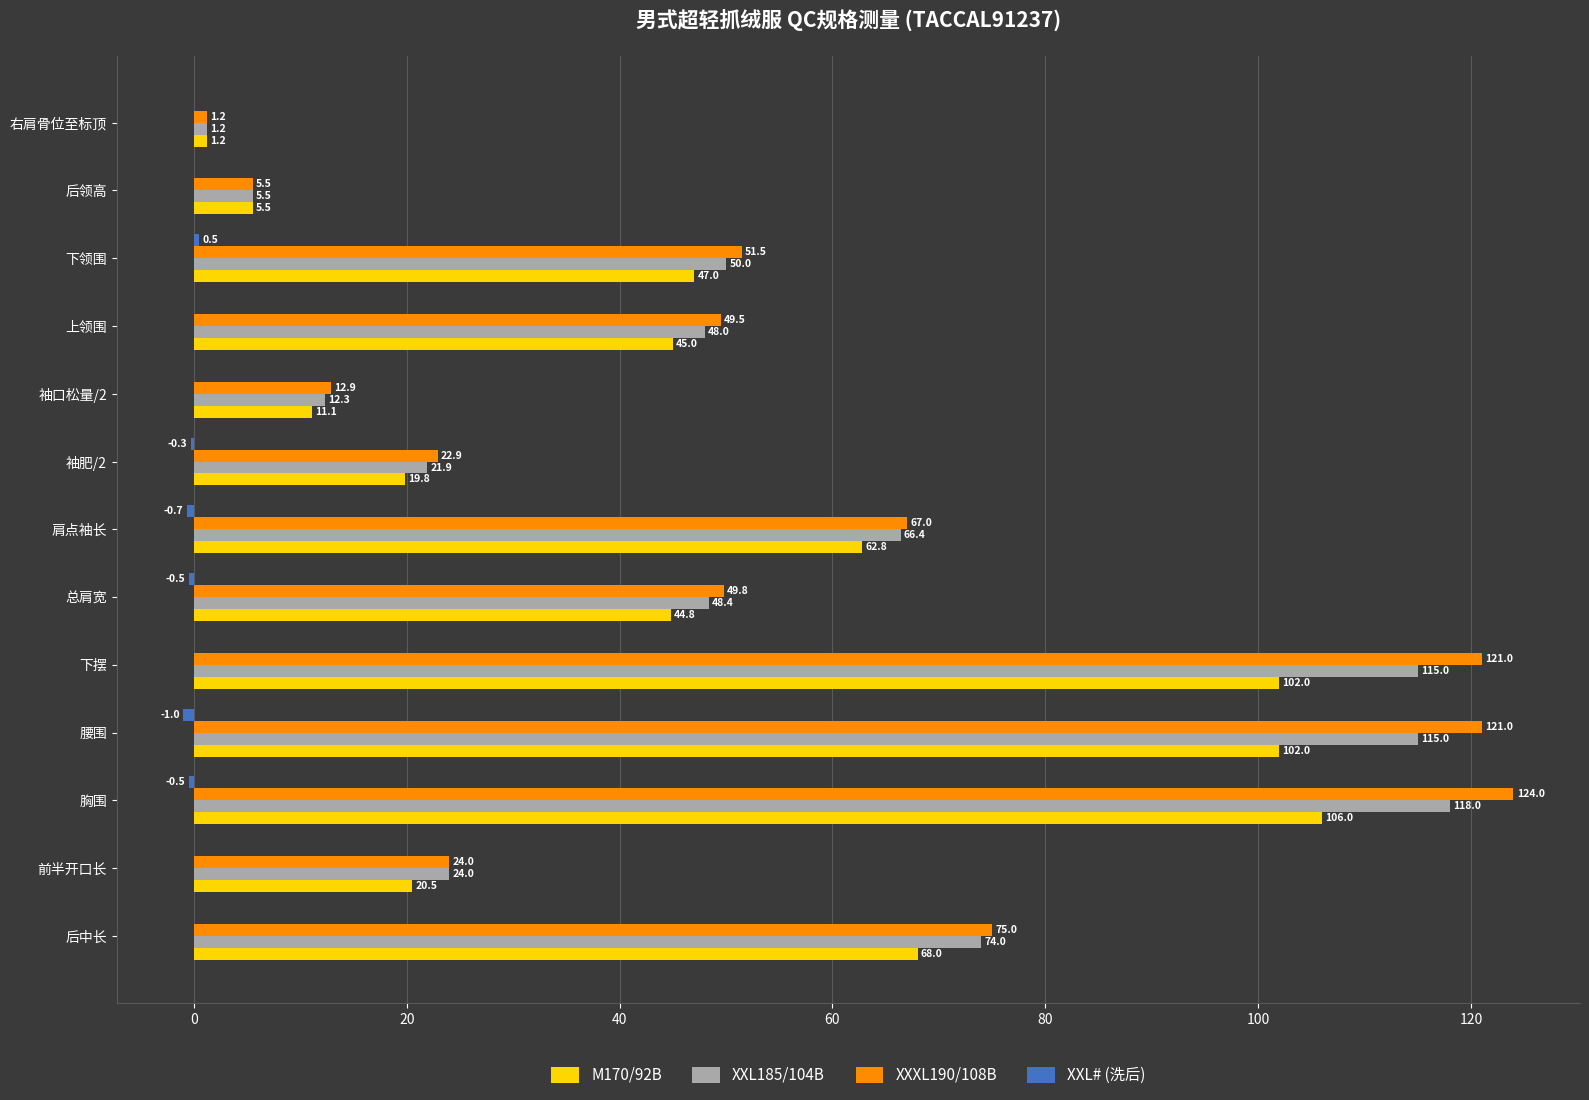

At which label does XXXL190/108B reach its peak?

胸围